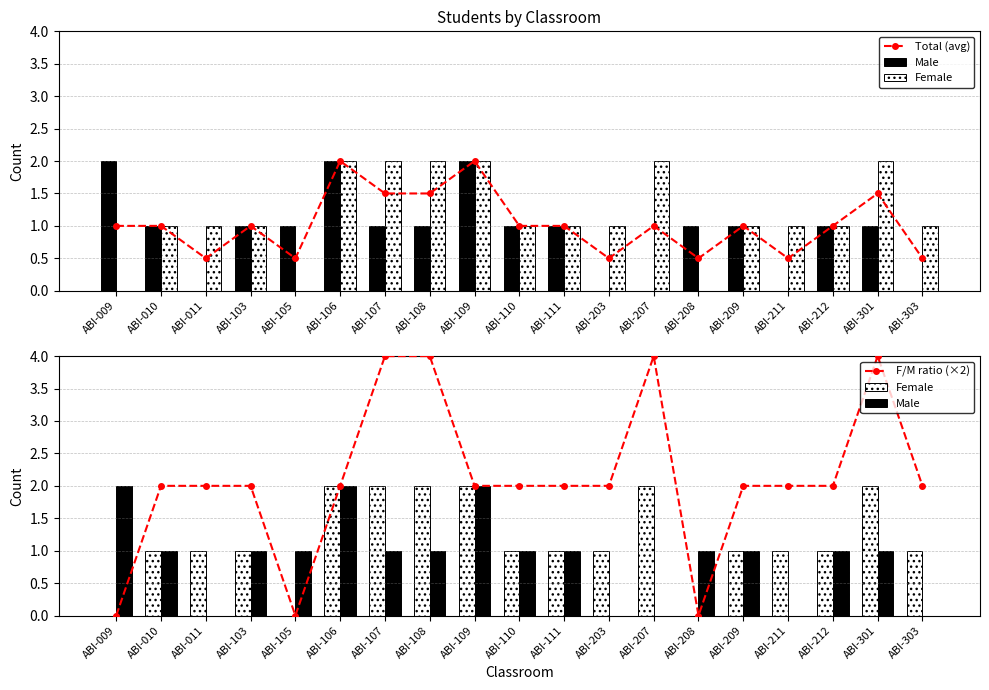

What is the value of the Female bar at the 11th from the left?

1.0